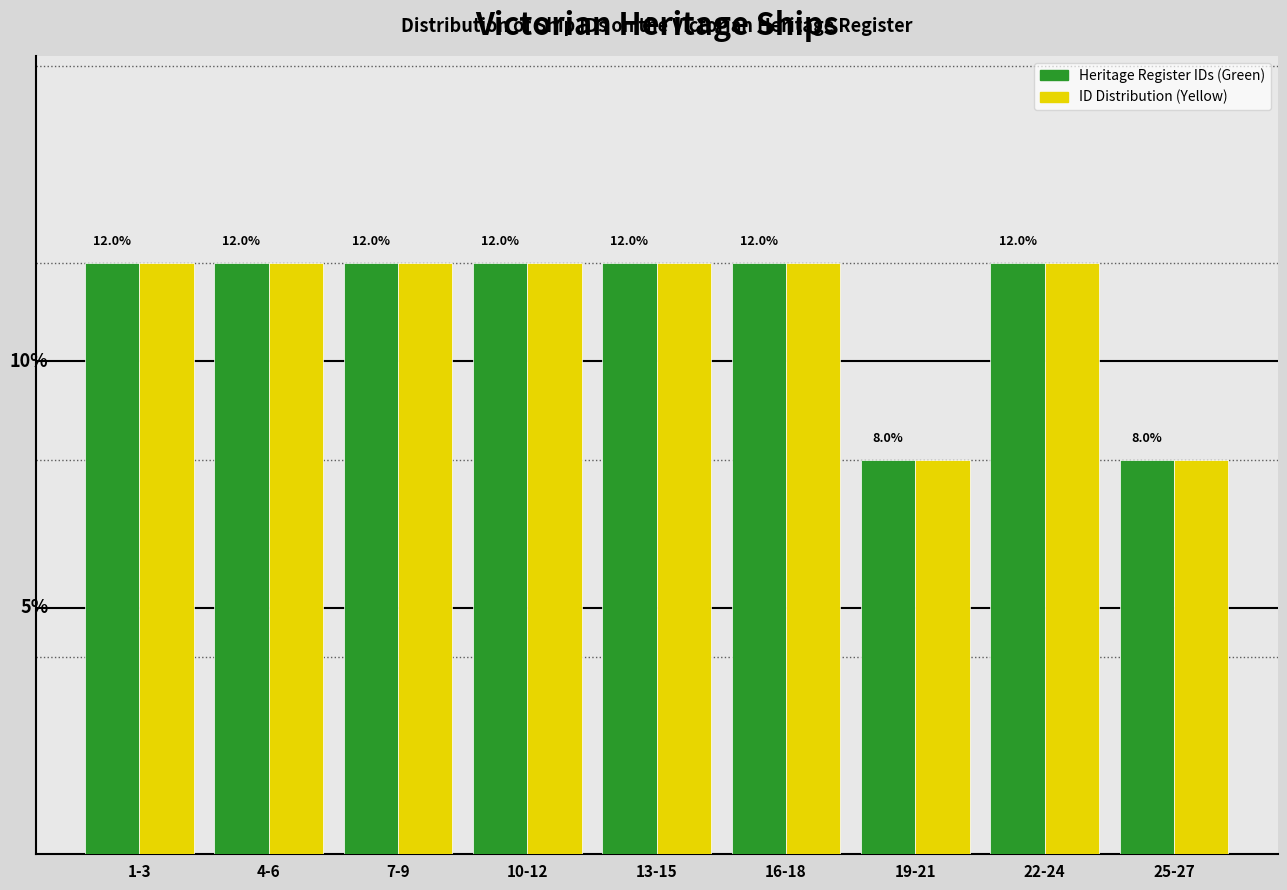

Are the bars horizontal?

No